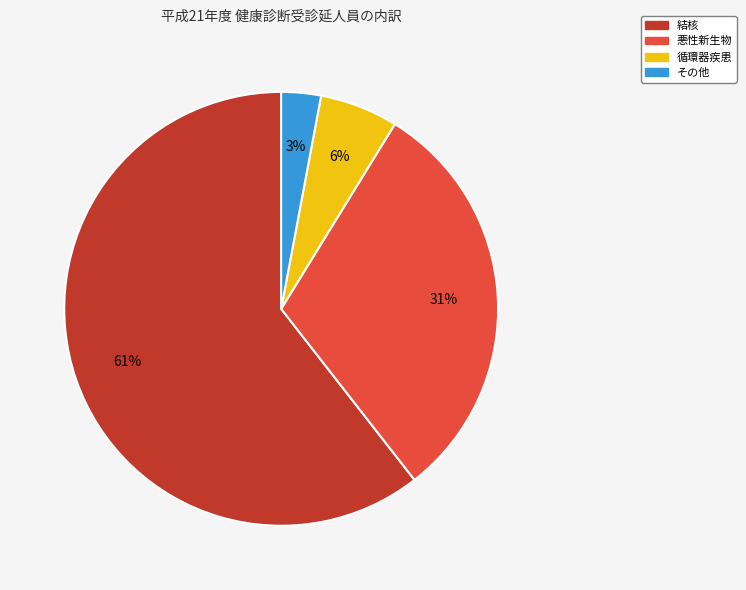

What percentage is the その他 slice, to the nearest percent?

3%